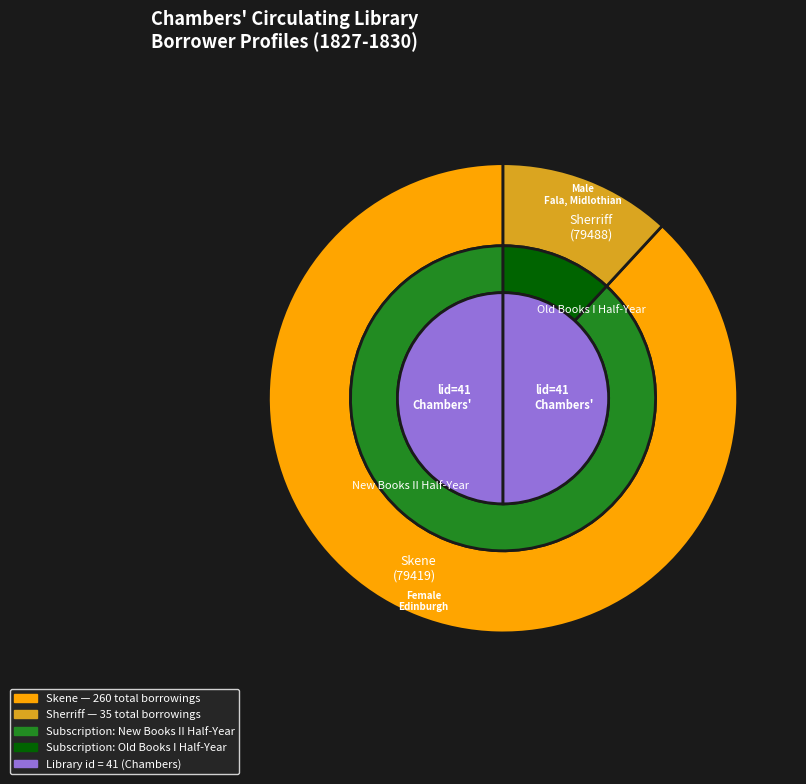

What is the change in value from Skene (lid=41, pid=79419) to Sherriff (lid=41, pid=79488)?

-225